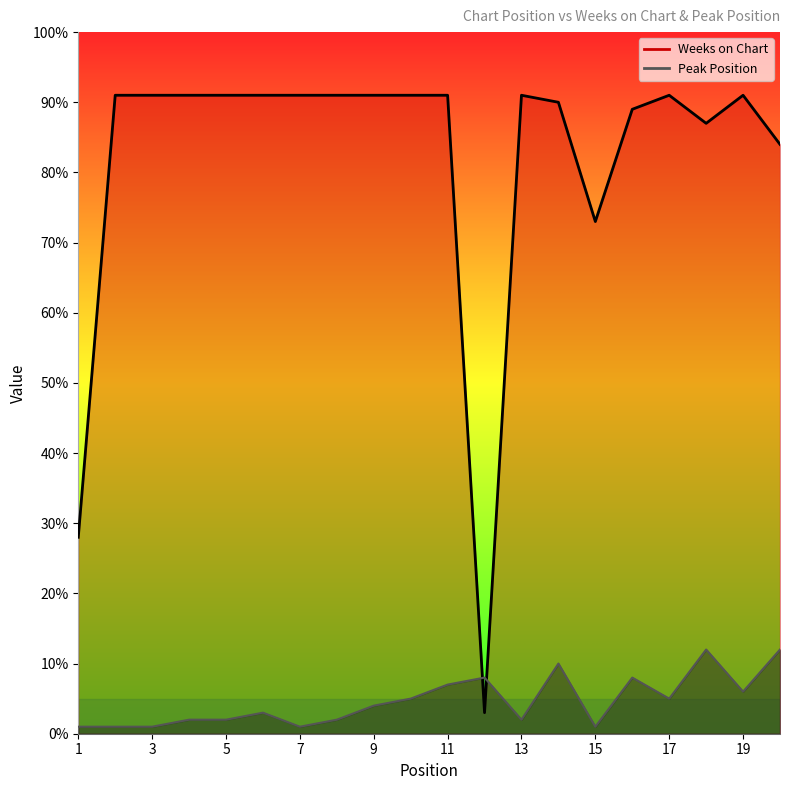

What is the difference between the highest and lowest values at 10?

86